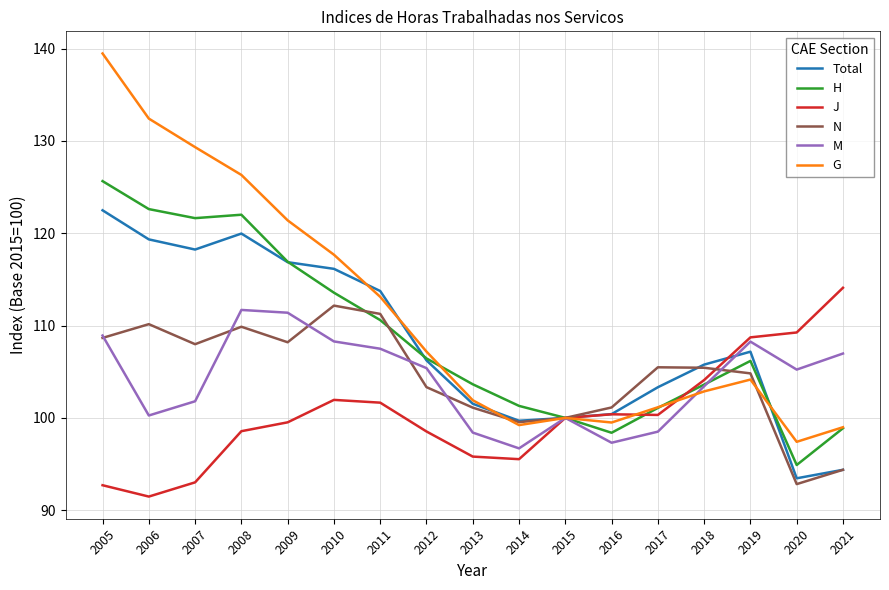

Is this an area chart (filled region under the line)?

No